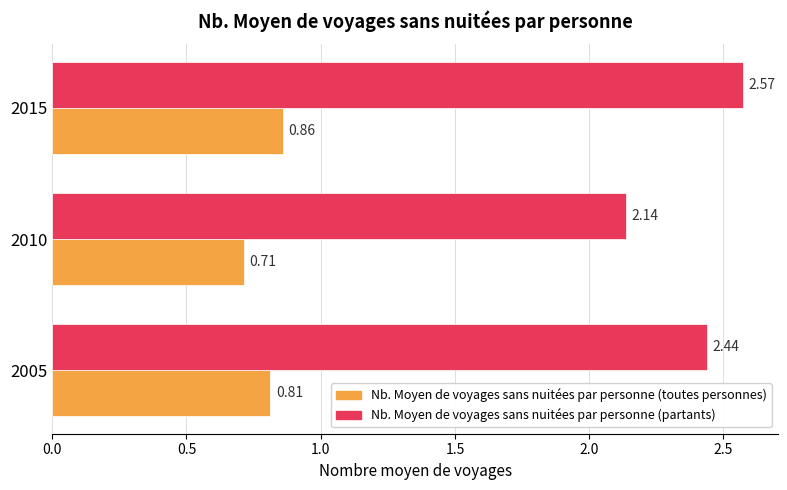

What is the difference between the maximum and minimum values in the Nb. Moyen de voyages sans nuitées par personne (partants) series?

0.4